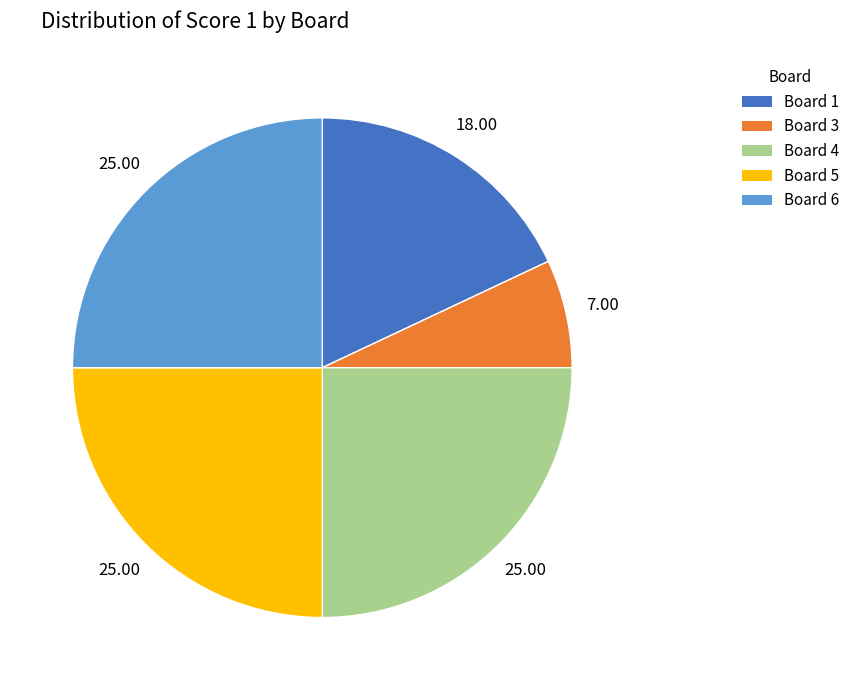

Which has a higher value, Board 3 or Board 1?

Board 1